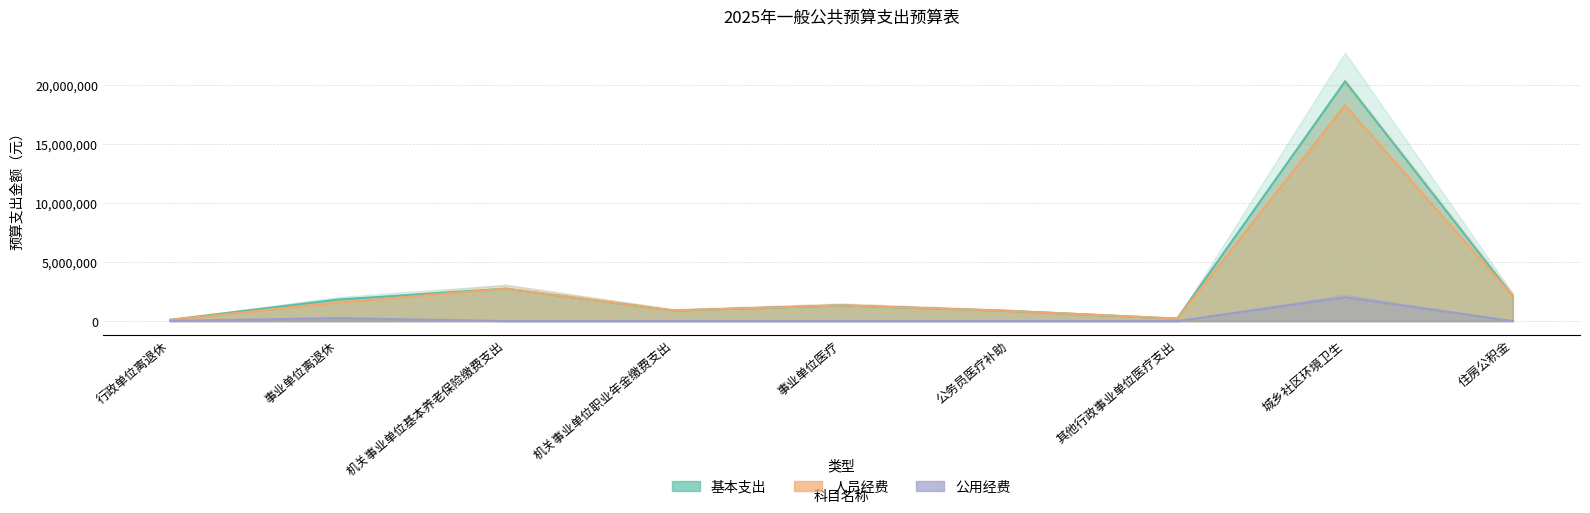

What is the spread (max minus min) of values at 事业单位医疗?

1330000